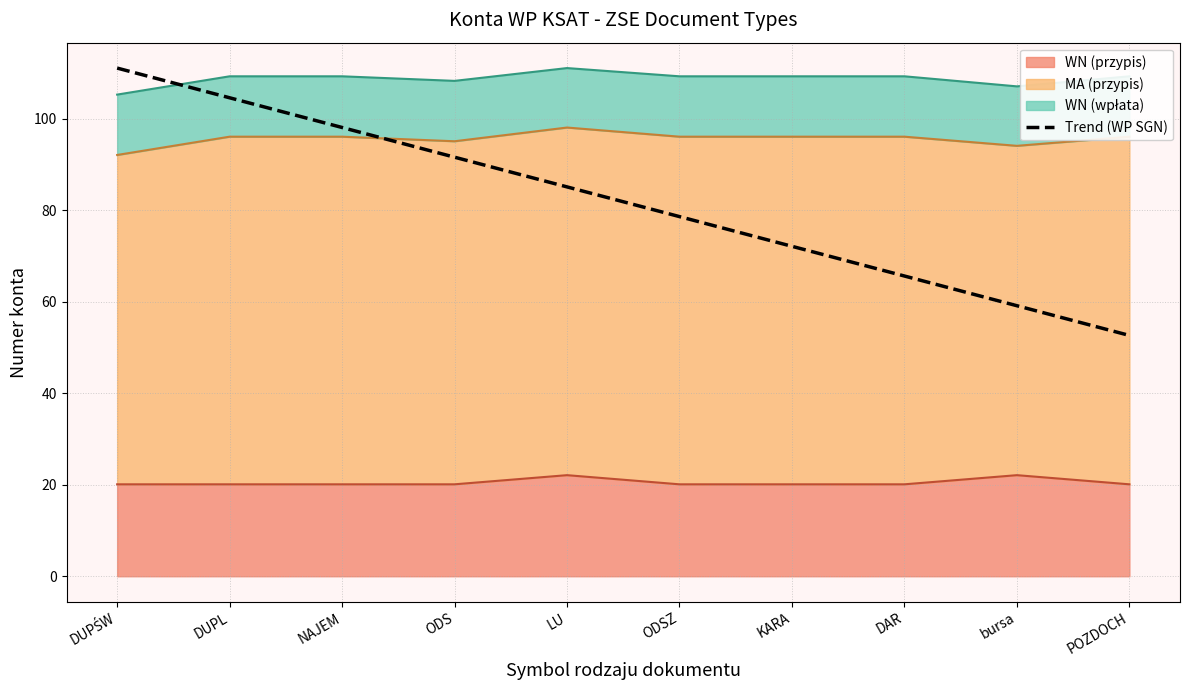

What is the value of the 9th point from the left?

59.1